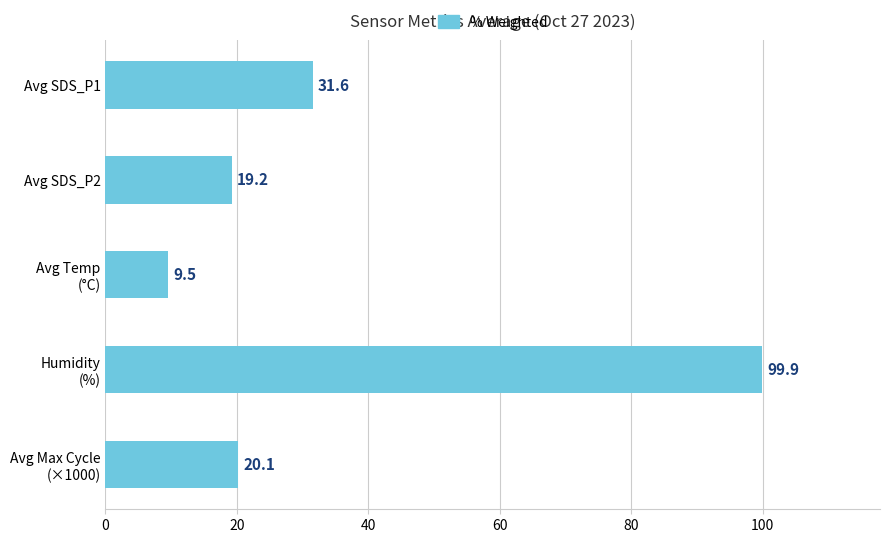

At which category does the chart reach its peak across all series?

Humidity
(%)